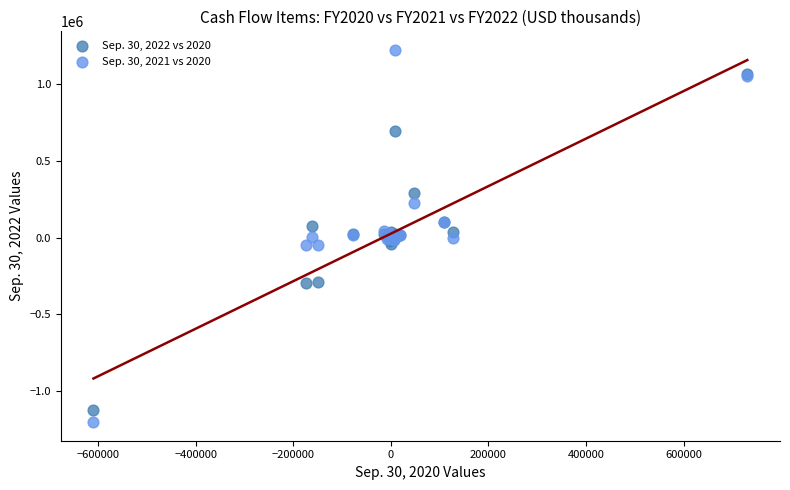

Which series contains the highest Y value?

Sep. 30, 2021 vs 2020